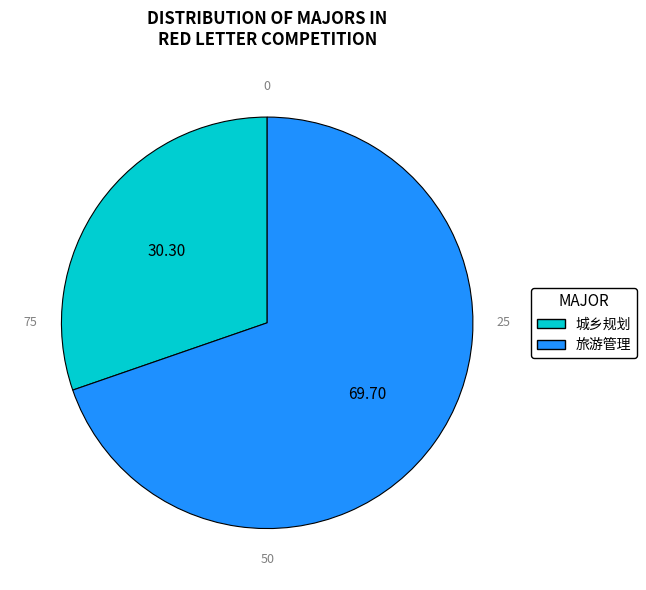

Does 城乡规划 account for over 50% of the chart?

No